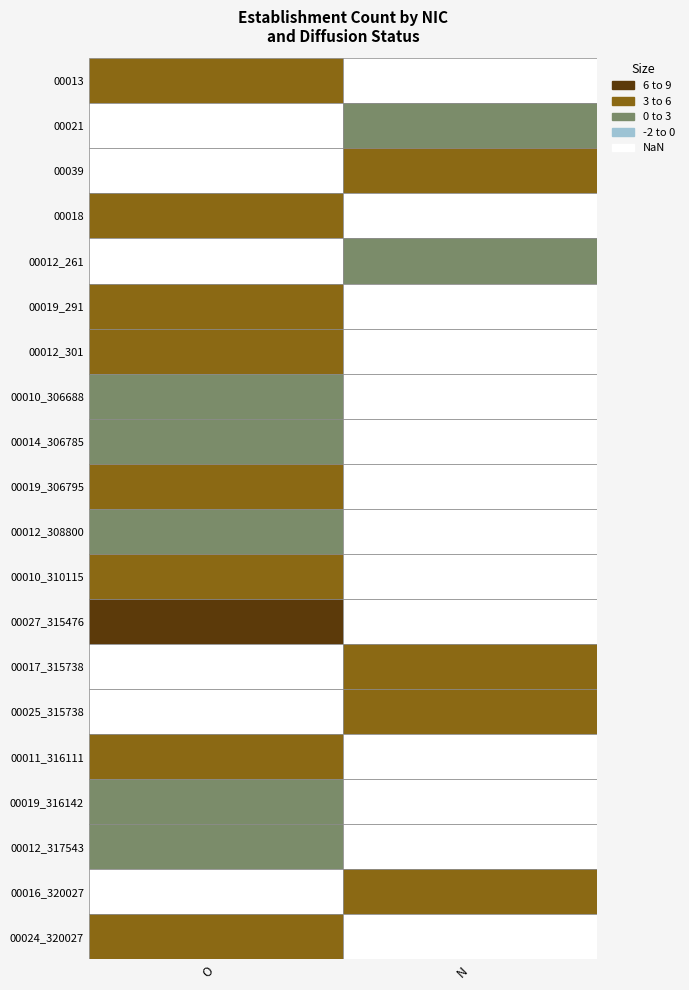

Is the value of 00012_308800 at N greater than the value of 00013 at O?

No